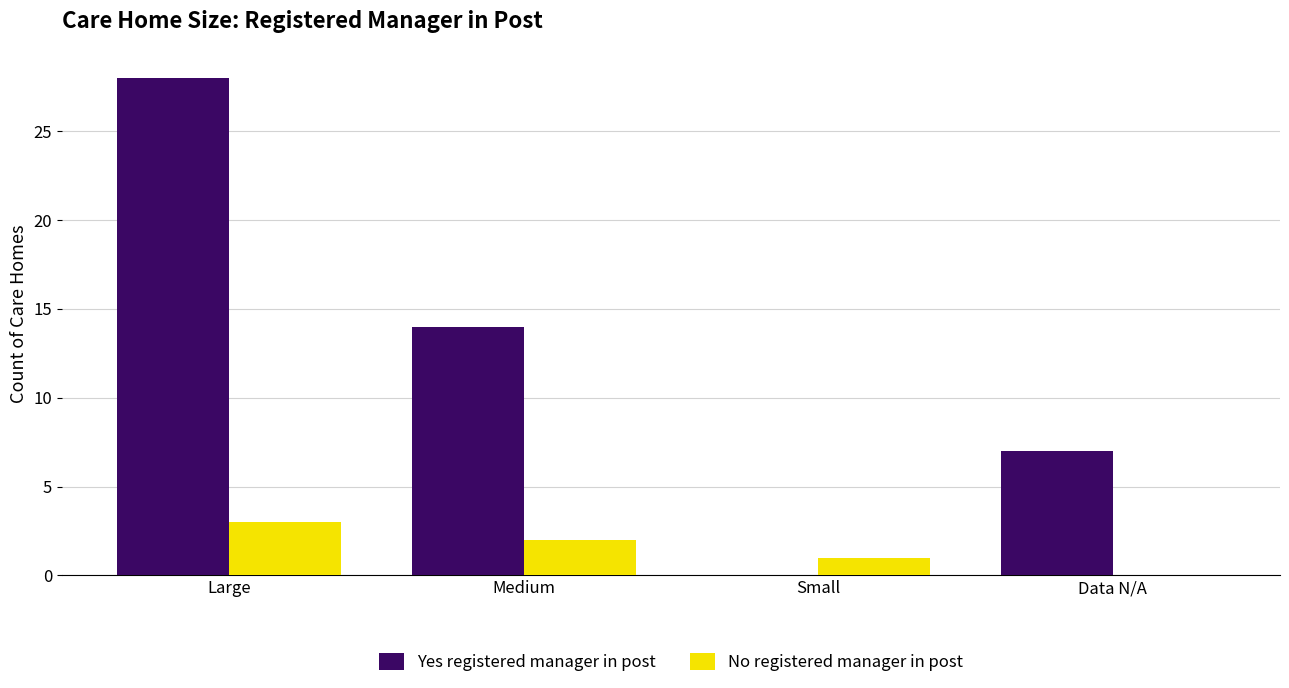

What is the difference between the Yes registered manager in post values at Medium and Large?

14